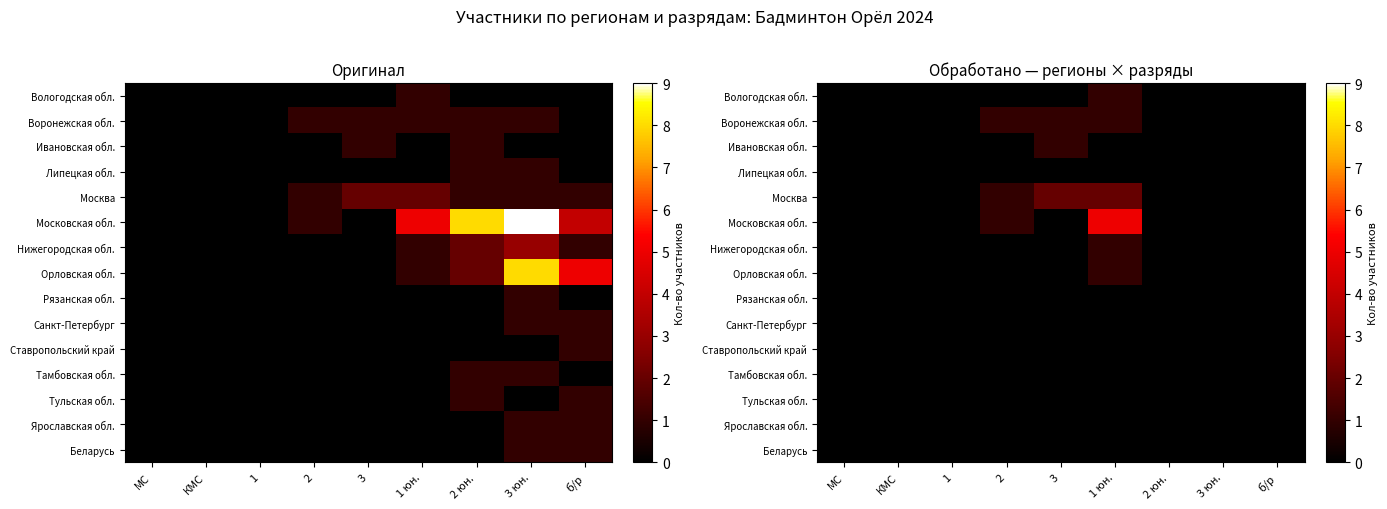

Is it true that Московская обл. equals 8 at 1 юн.?

False